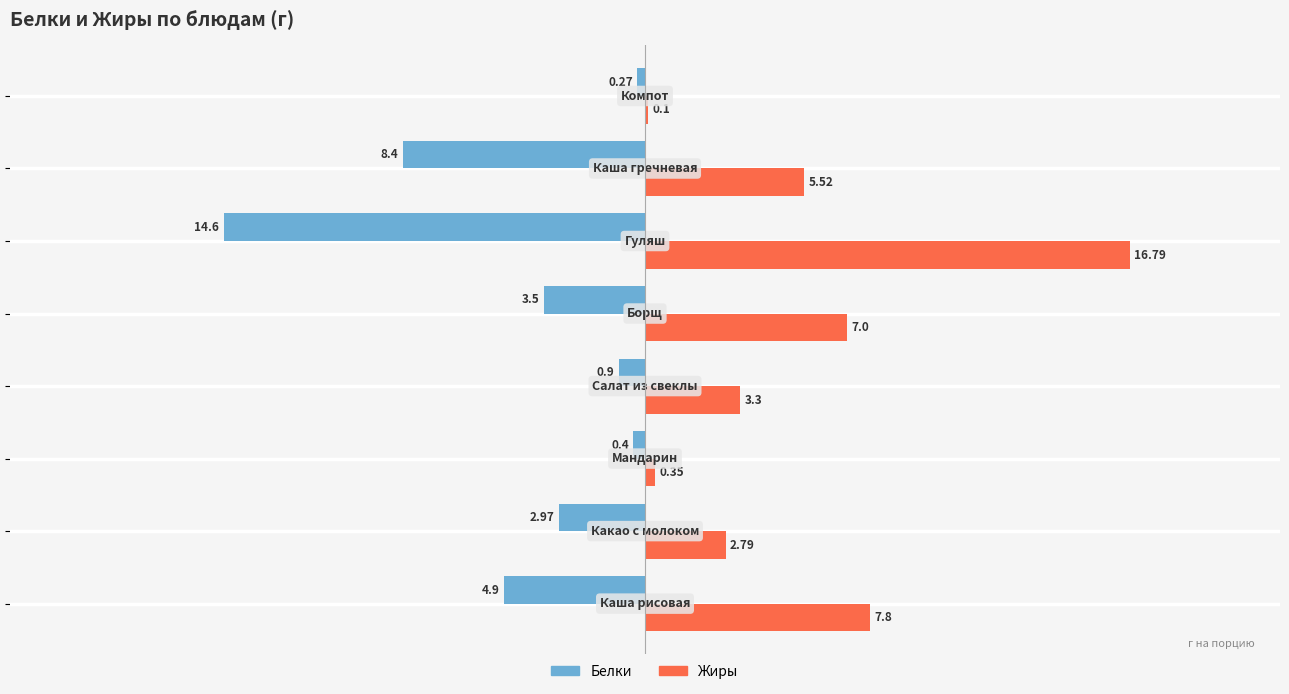

Which series has the largest total across all categories?

Жиры